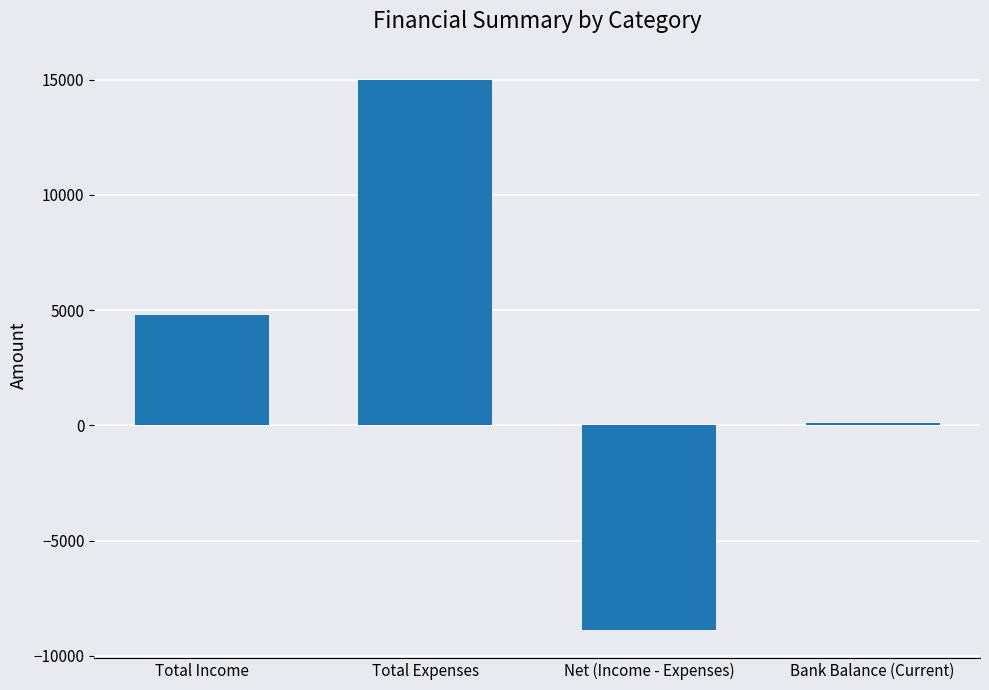

How many series are shown in this chart?

1